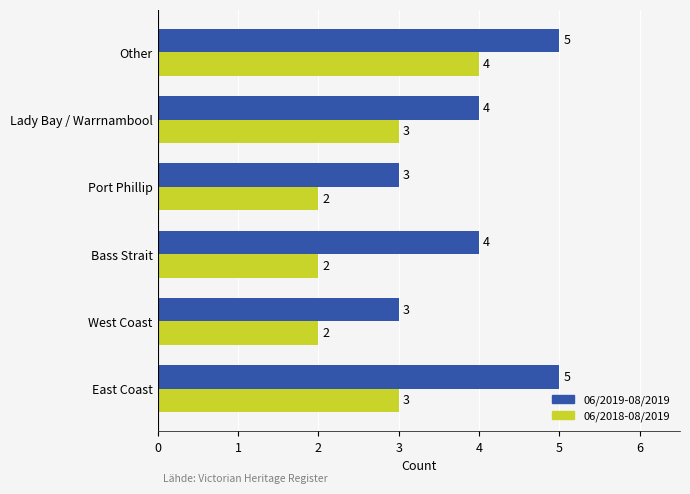

Count the 06/2019-08/2019 values in the range 3 to 5.

6